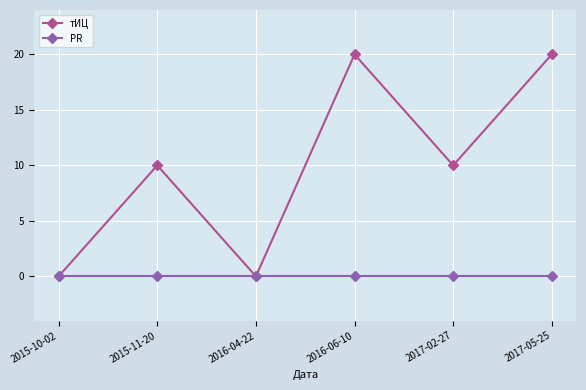

List the series in order of their overall mean, lowest first.

PR, тИЦ